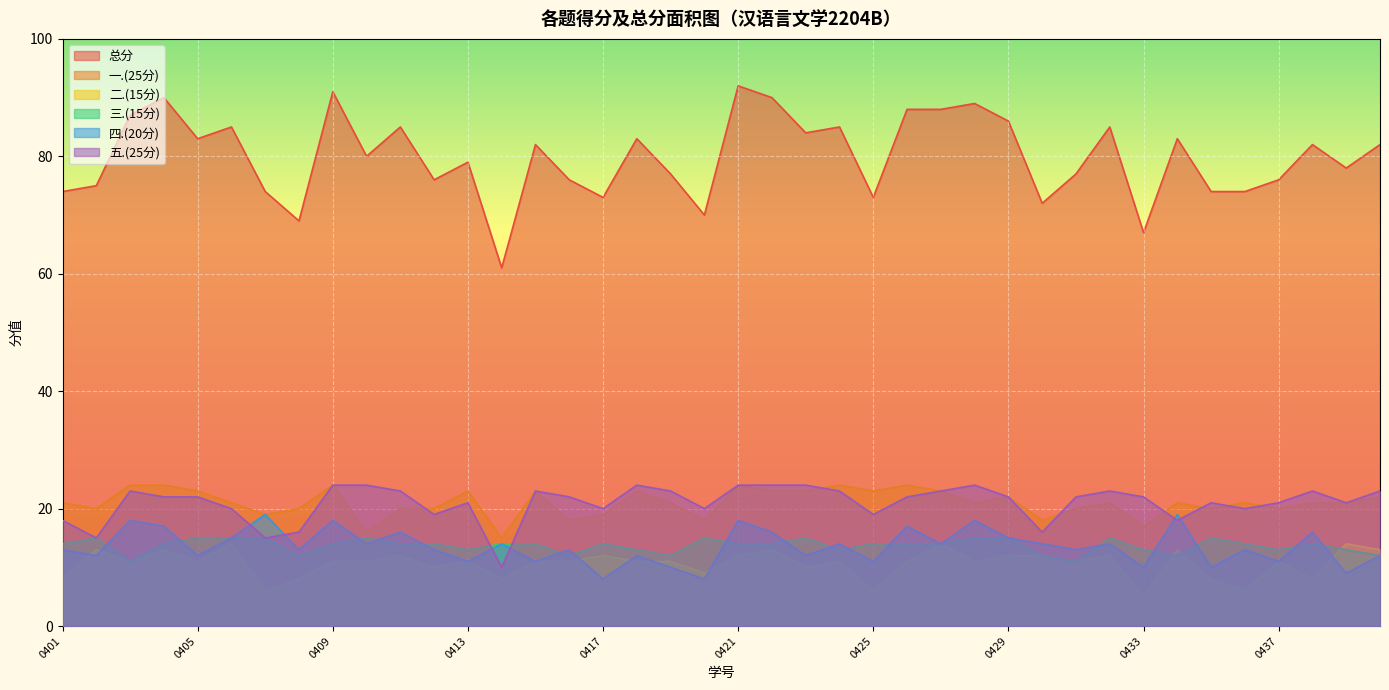

Which series has the largest total across all categories?

总分